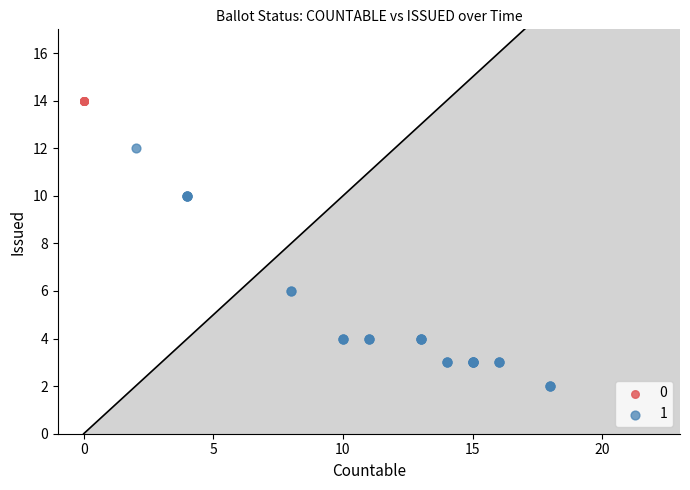

Which series reaches the minimum Y coordinate?

1